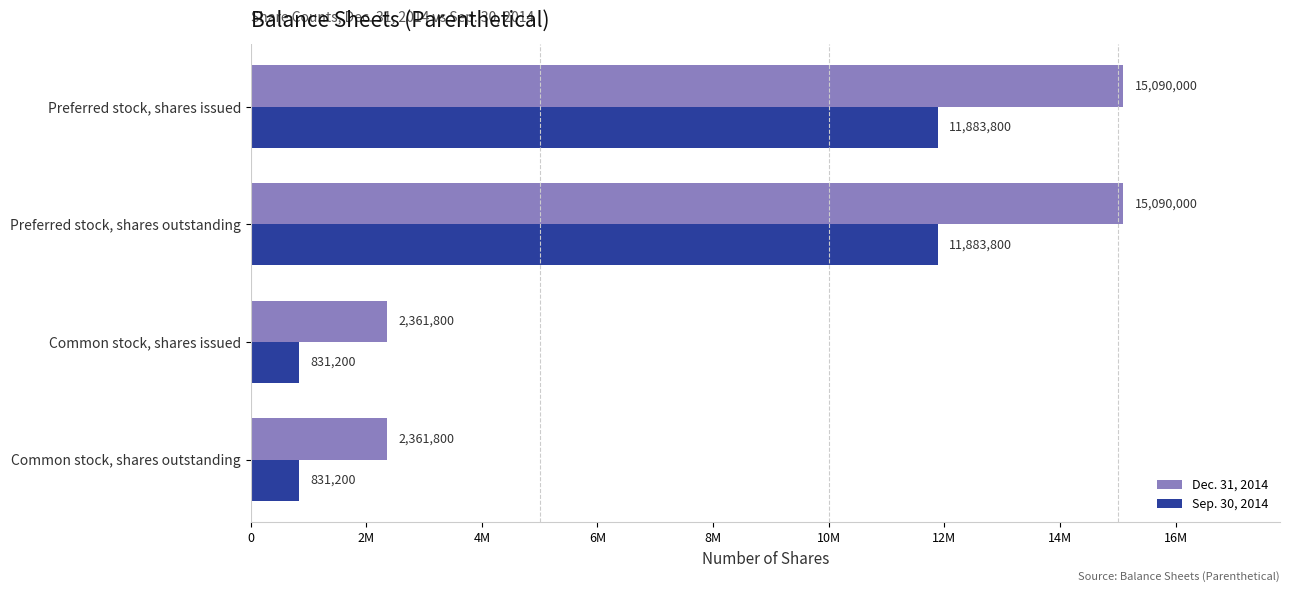

What position from the right is Preferred stock, shares outstanding?

3